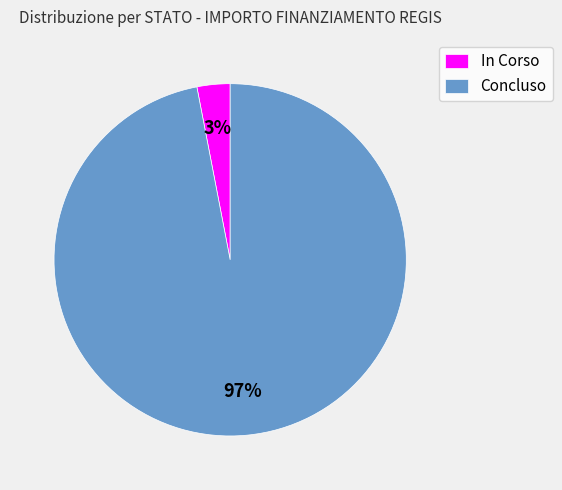

Is it true that In Corso is 3% of the pie?

True